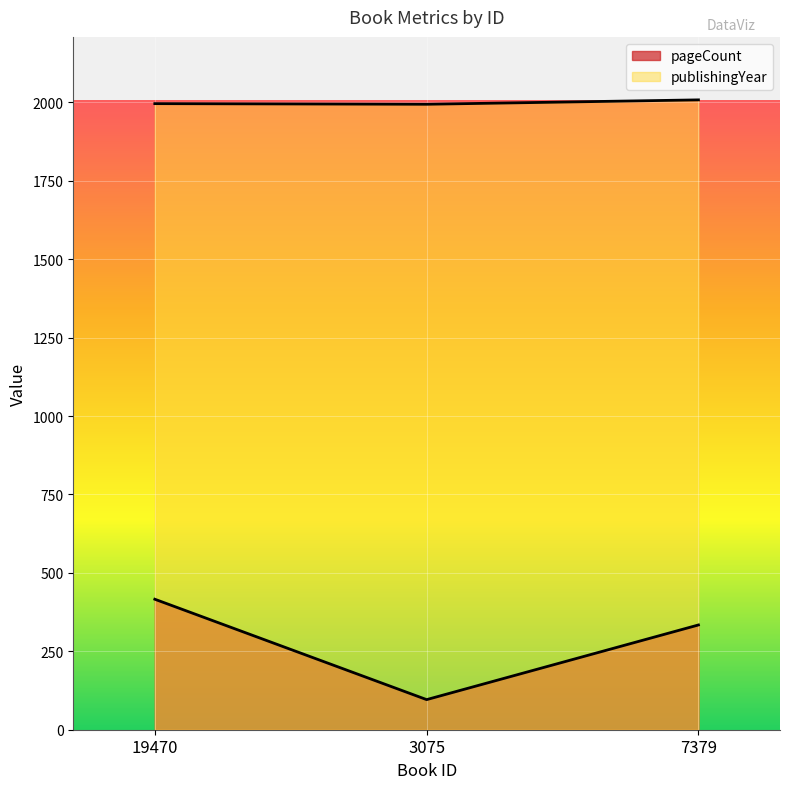

What is the difference between the highest and lowest values at 19470?

1580